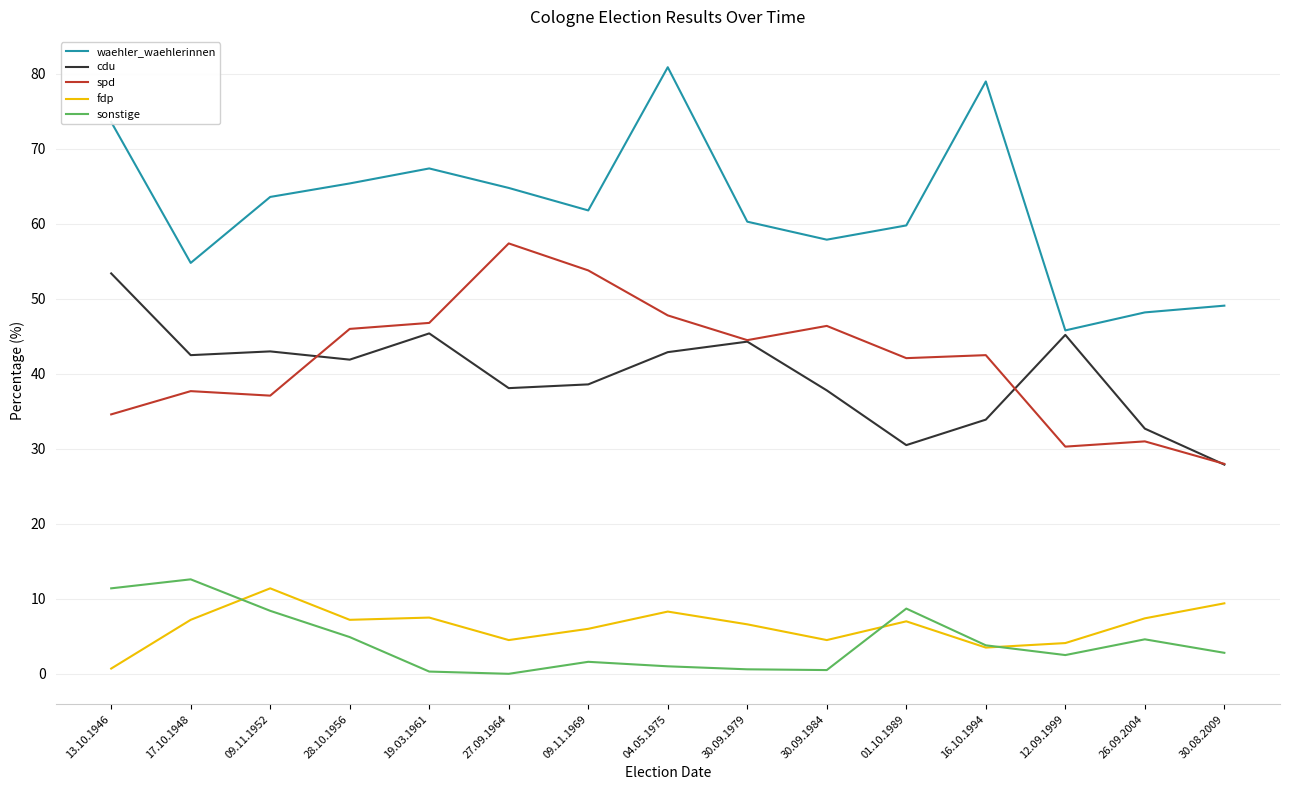

The spd series shows 25.5 at 17.10.1948. True or false?

False